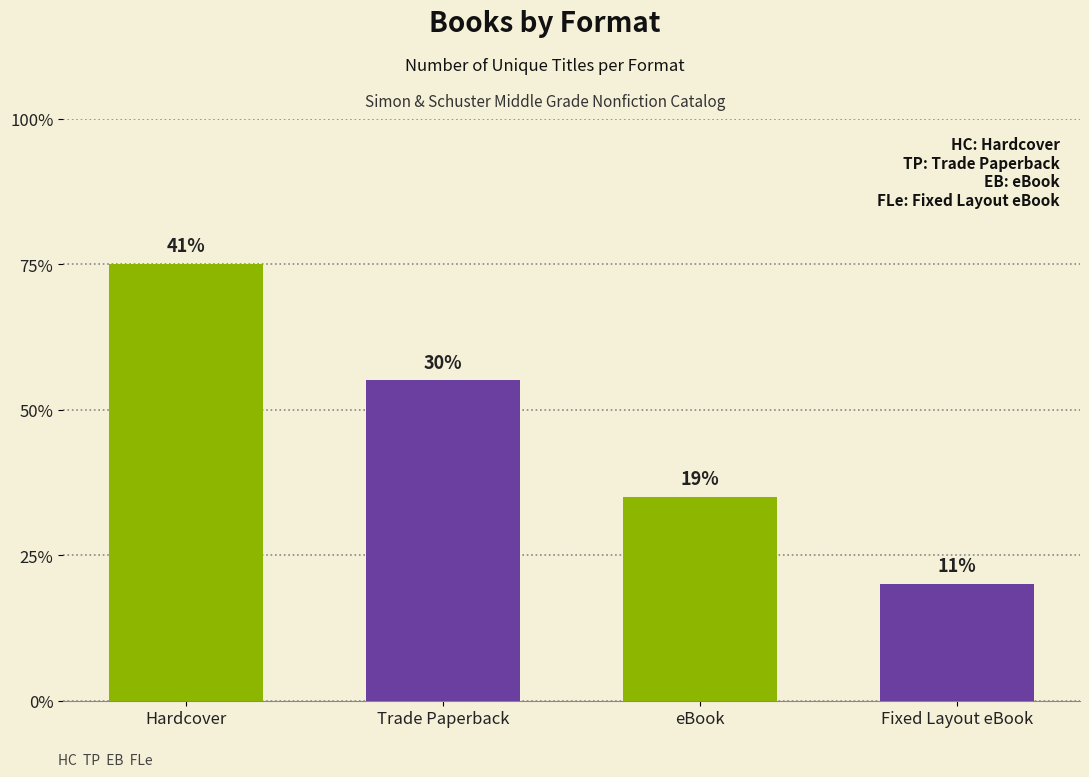

Which label corresponds to the smallest value in the chart?

Fixed Layout eBook